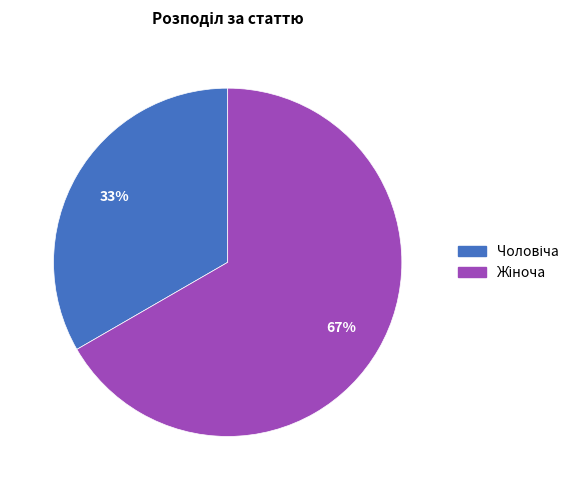

Is there a majority slice in this chart?

Yes